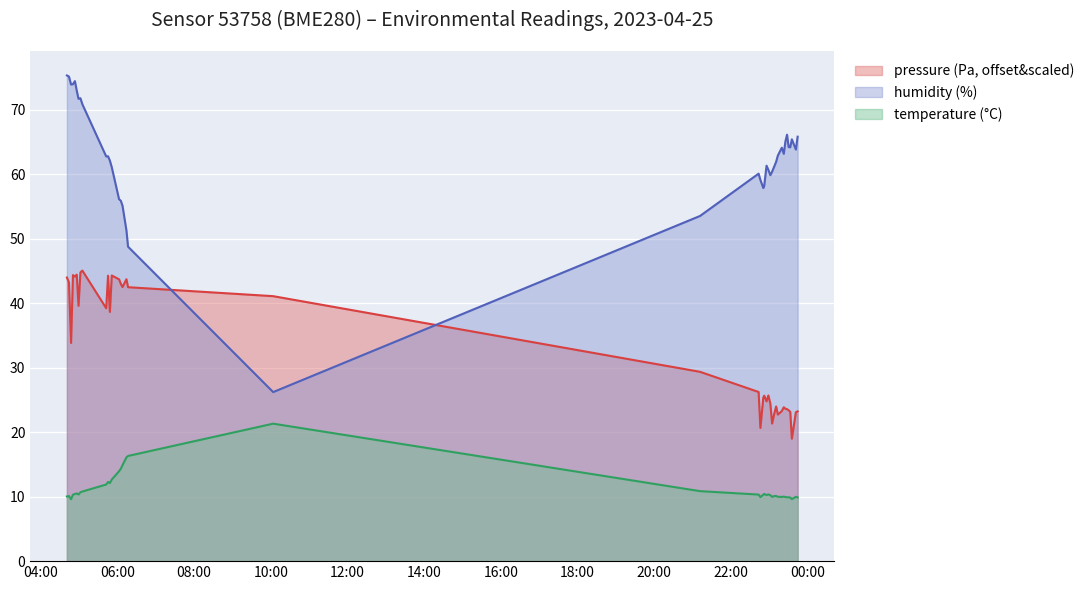

List the series in order of their overall mean, lowest first.

temperature (°C), pressure (Pa, offset&scaled), humidity (%)